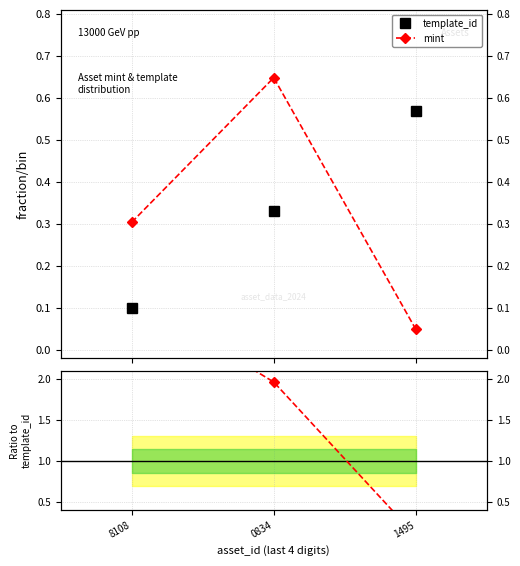

Rank the series by their maximum value, from lowest to highest.

template_id, mint